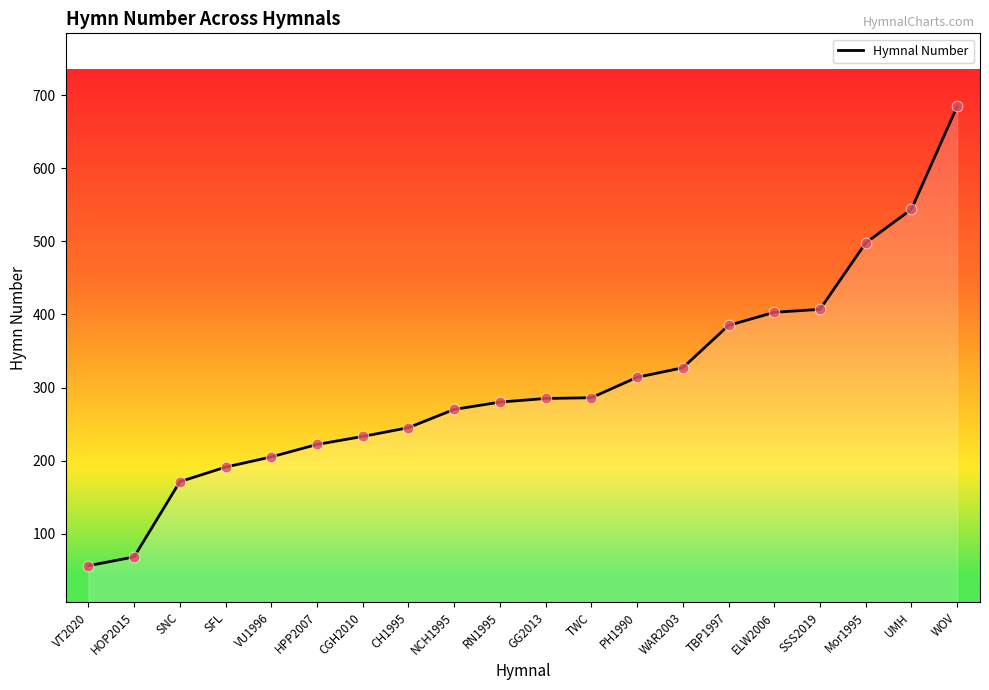

Between UMH and TWC, which is larger?

UMH